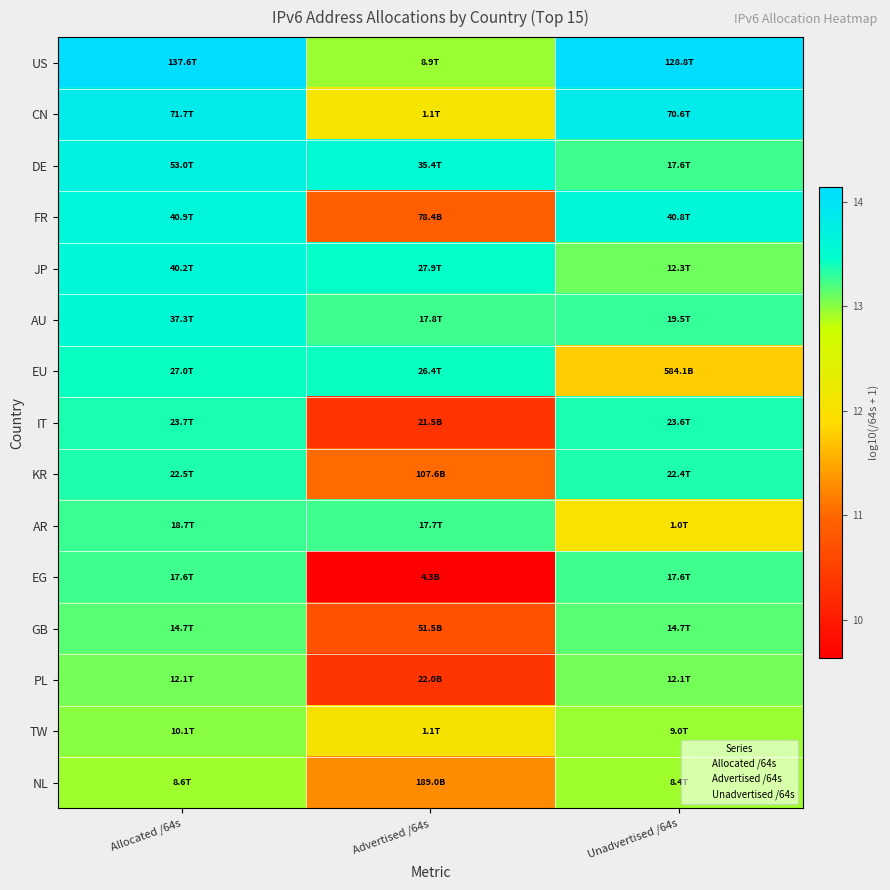

At how many categories does at least one series exceed 9?

3